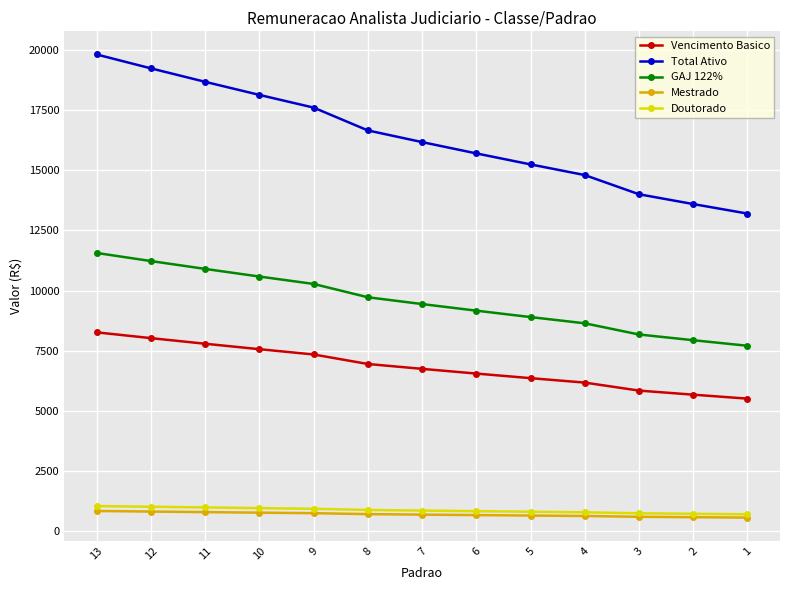

True or false: GAJ 122% has more than 1 points higher than both neighbors.

False